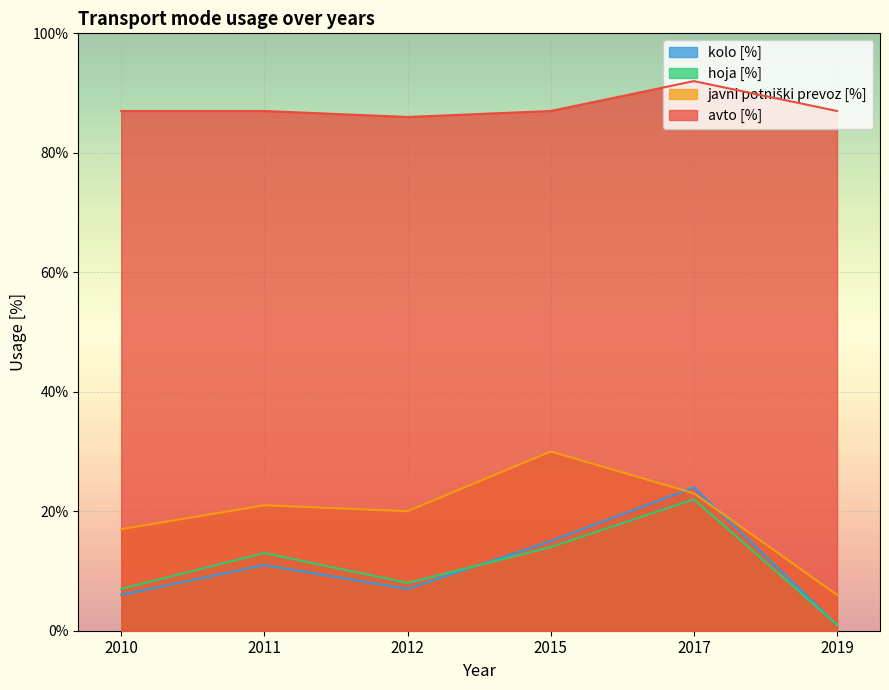

True or false: avto [%] has a value of 87 at 2019.

True